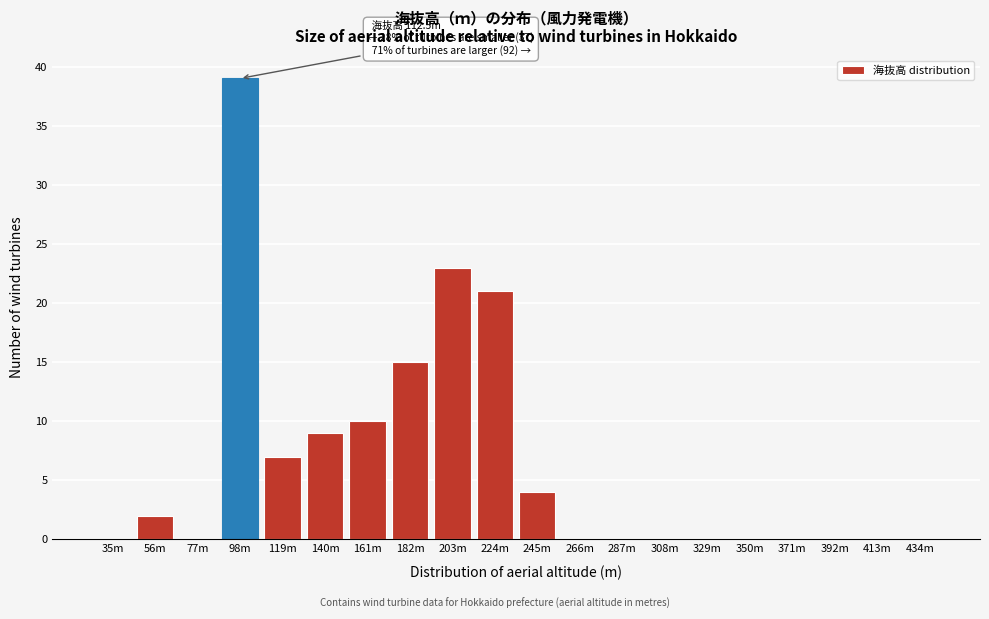

Reading right to left, extract all data points from this chart.

434m=0	413m=0	392m=0	371m=0	350m=0	329m=0	308m=0	287m=0	266m=0	245m=4	224m=21	203m=23	182m=15	161m=10	140m=9	119m=7	98m=39	77m=0	56m=2	35m=0